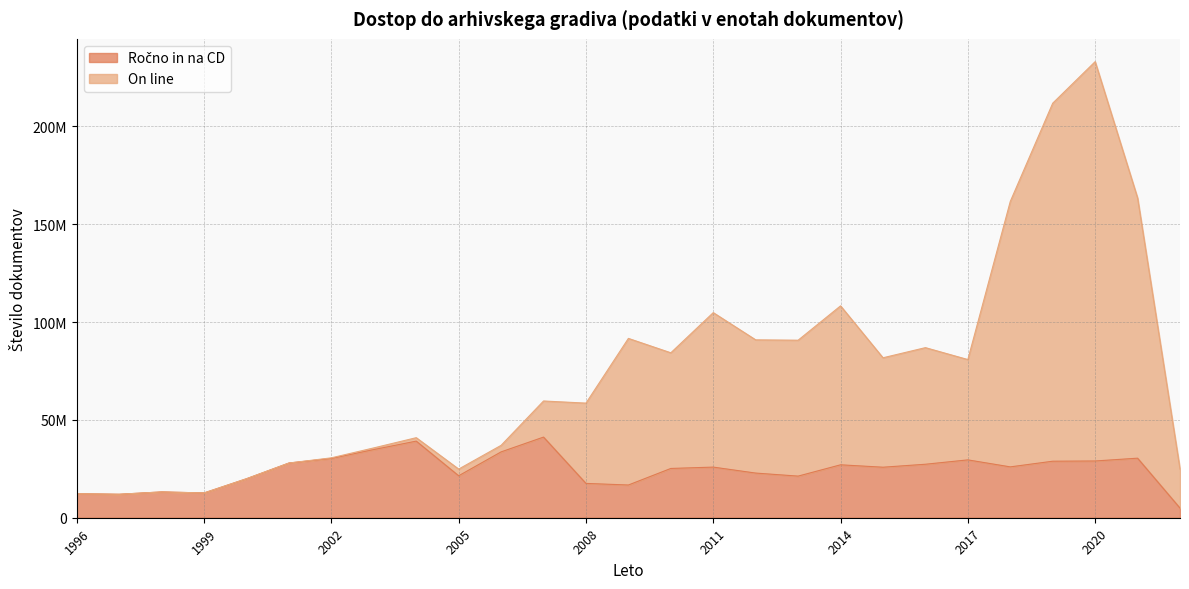

What are all the series names shown in the legend?

Ročno in na CD, On line